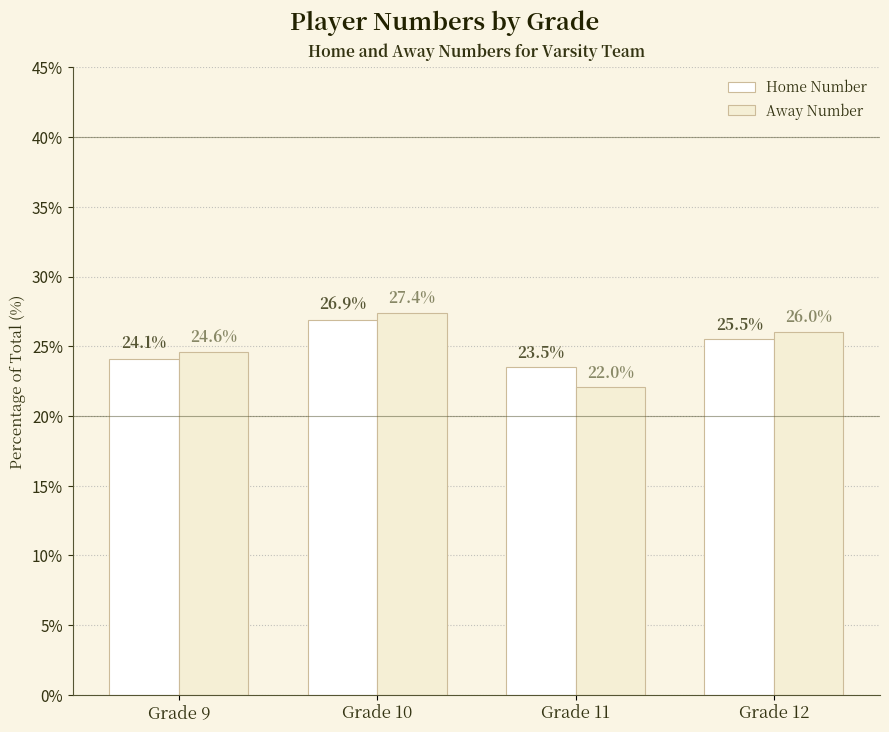

What is the approximate value of Away Number at Grade 12?

26.0